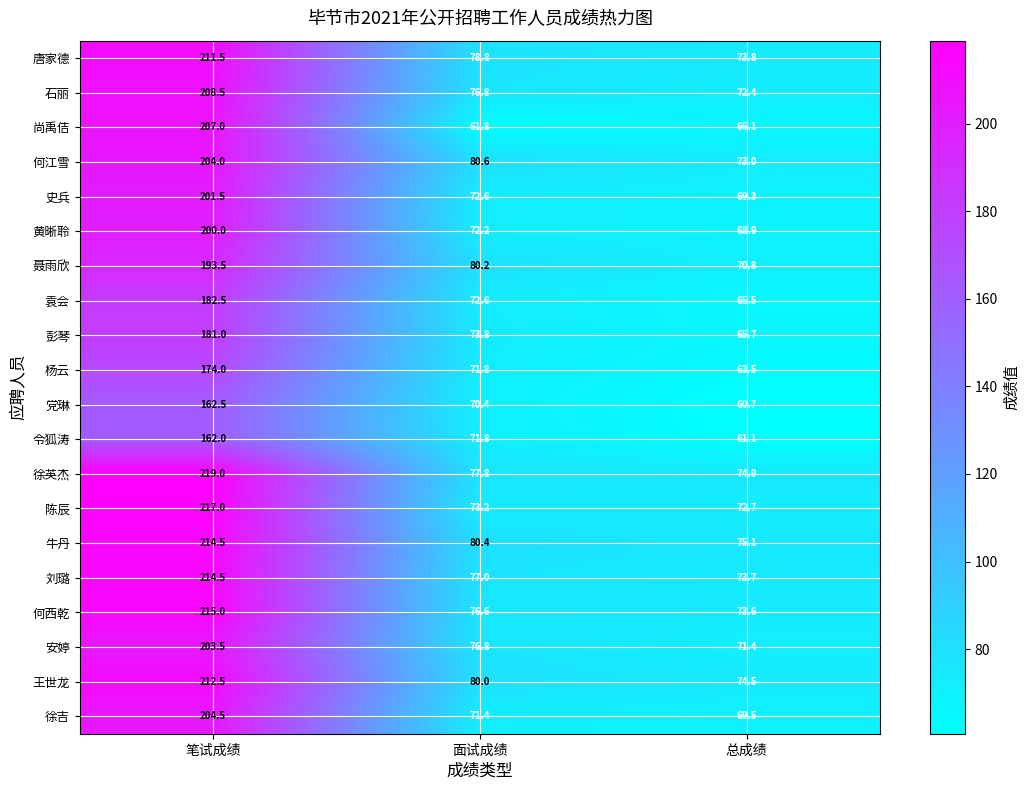

What is the highest value of the 杨云 series?

174.0